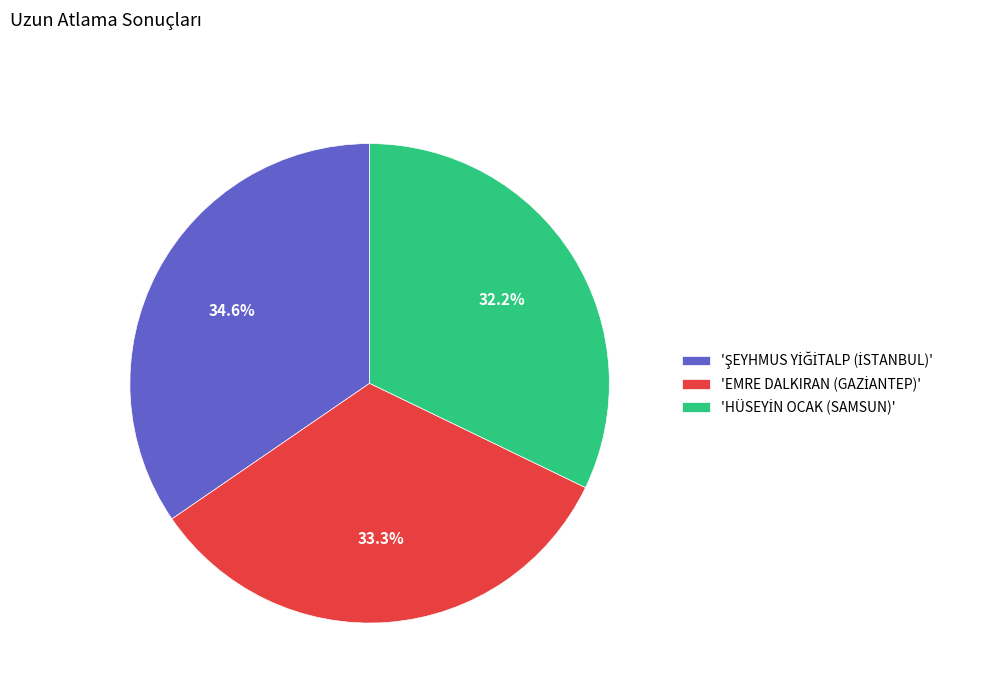

Is there a majority slice in this chart?

No